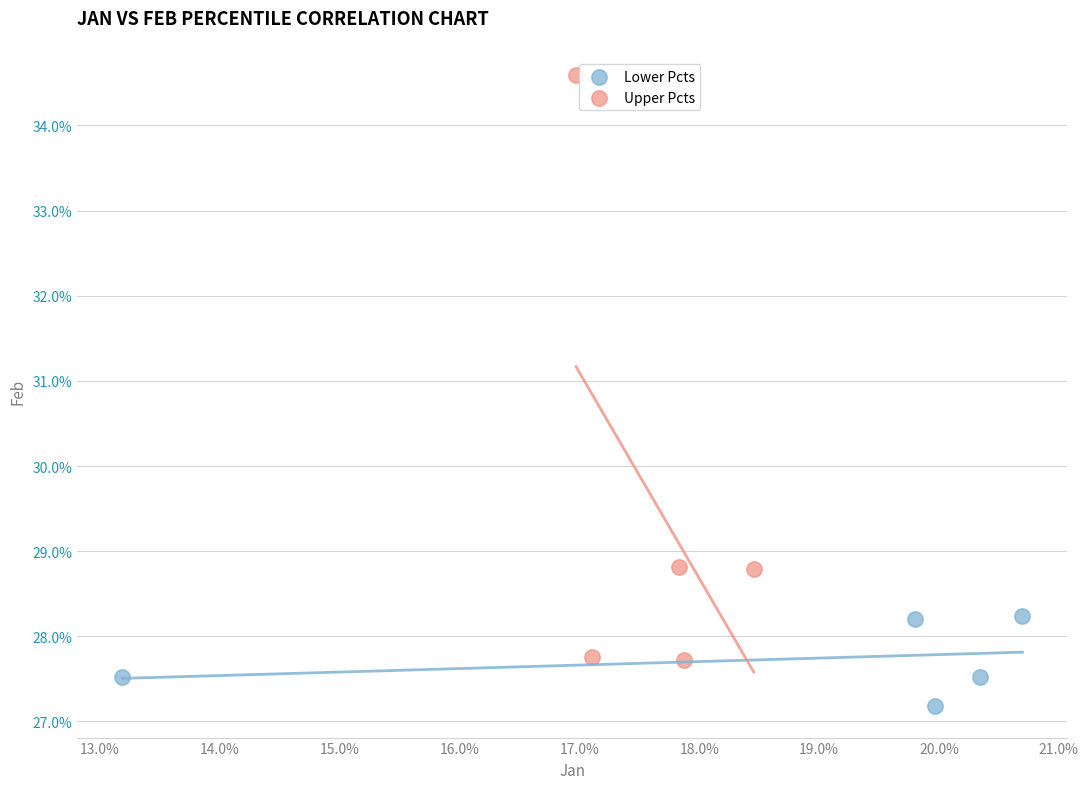

Which series has the widest spread of Y values?

Upper Pcts